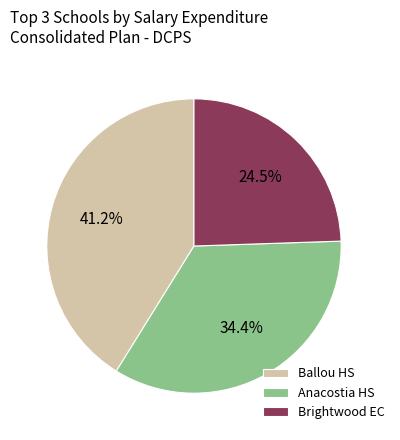

Does Ballou HS represent more than half of the total?

No